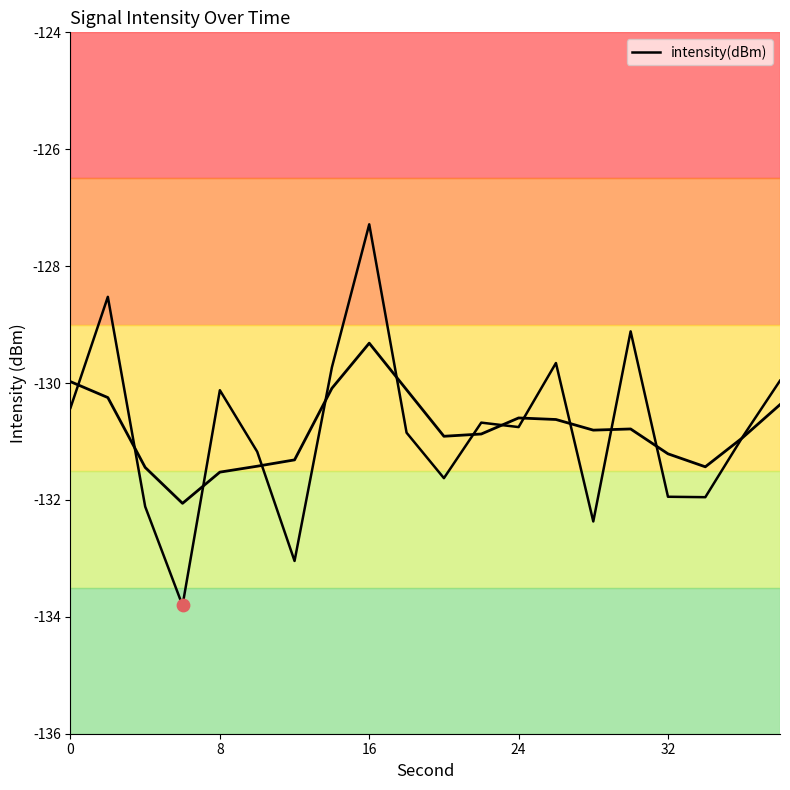

Between 8 and 24, which is larger?

8